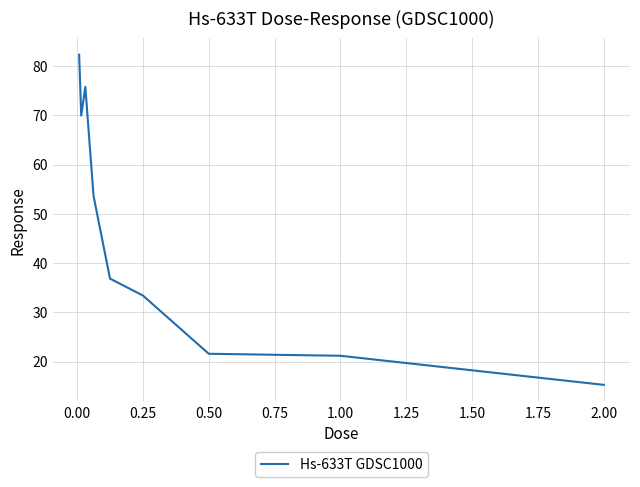

What is the smallest value displayed?

15.3